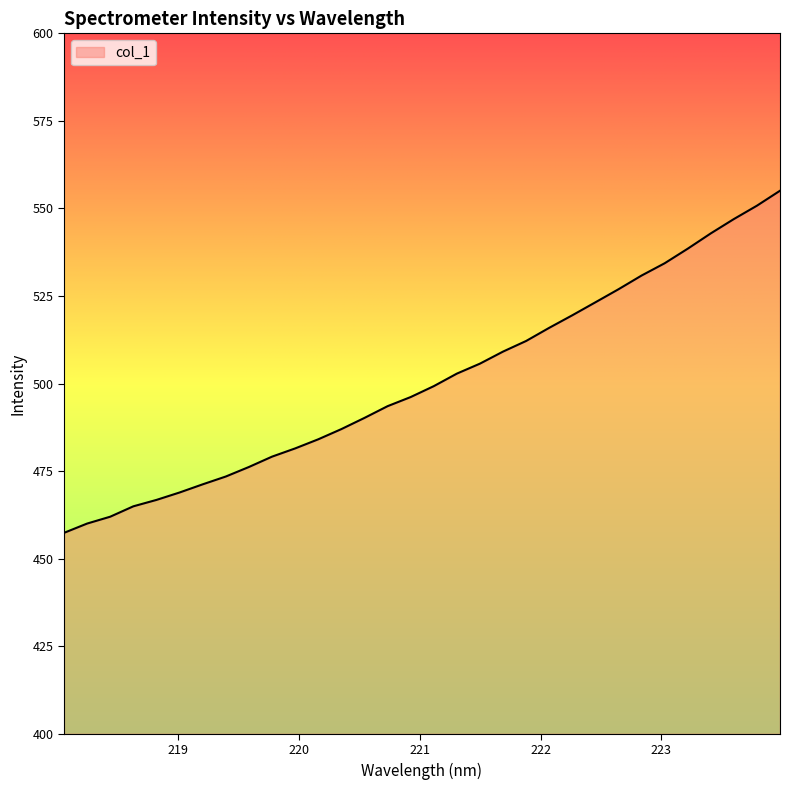

What is the greatest value displayed?

555.1